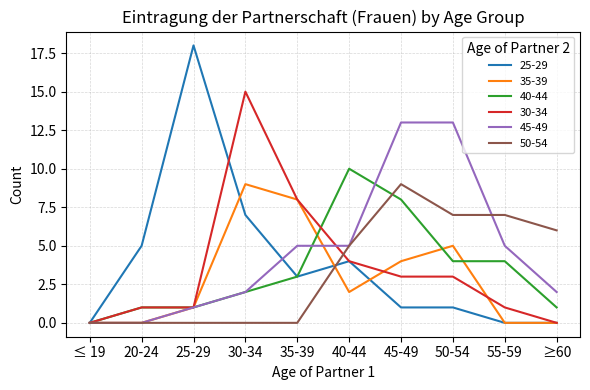

What position from the right is ≥60?

1